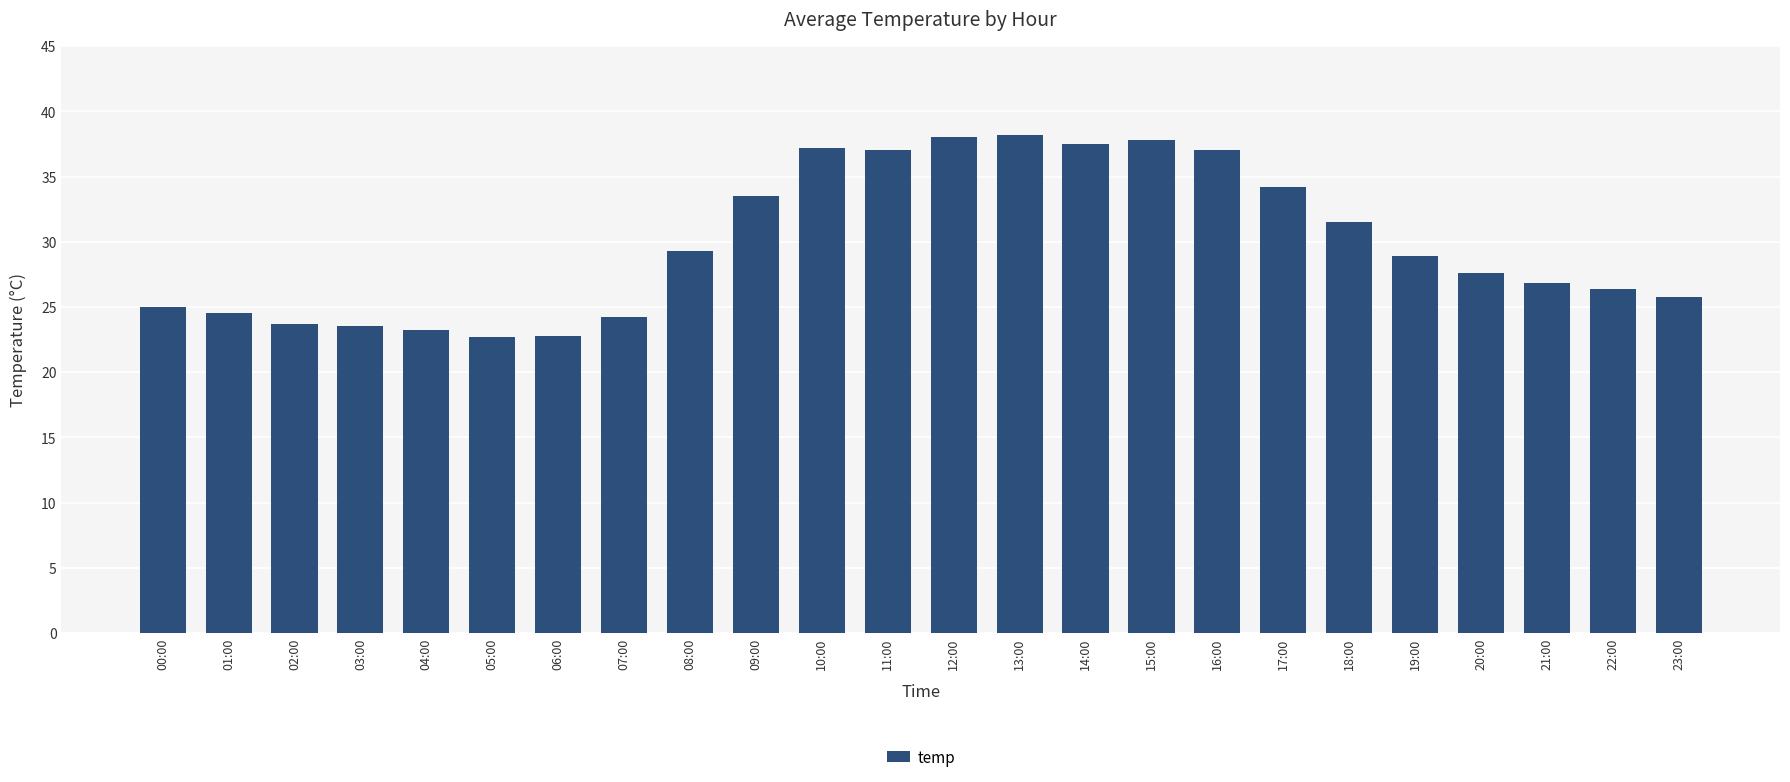

What is the maximum value shown in the chart?

38.2